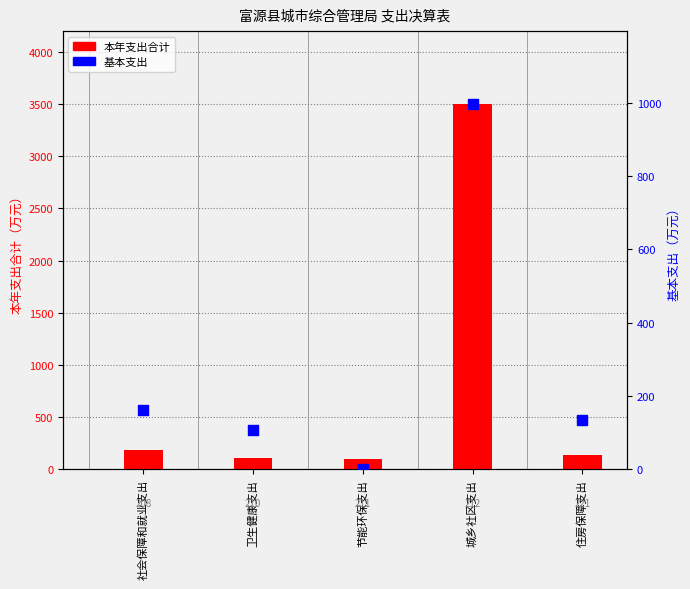

At how many categories does at least one series exceed 1798?

1